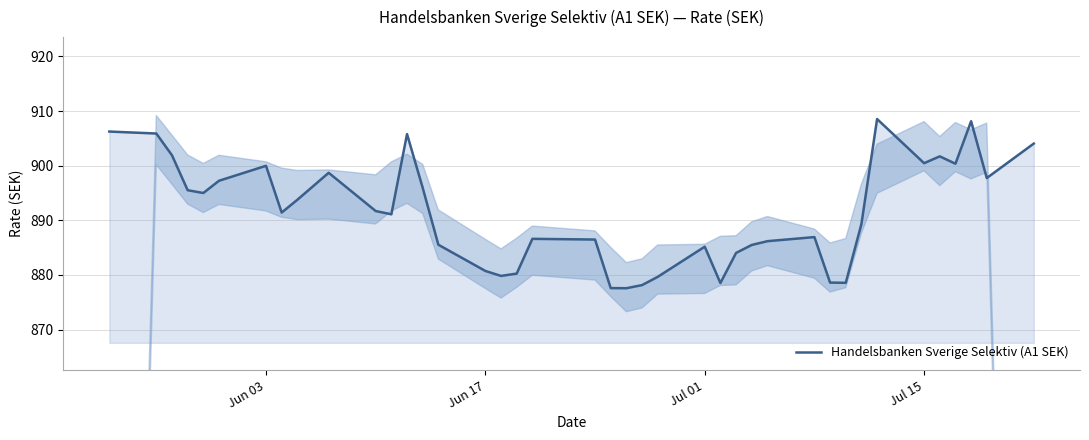

The Handelsbanken Sverige Selektiv (A1 SEK) series shows 900.5 at Jul 15. True or false?

True